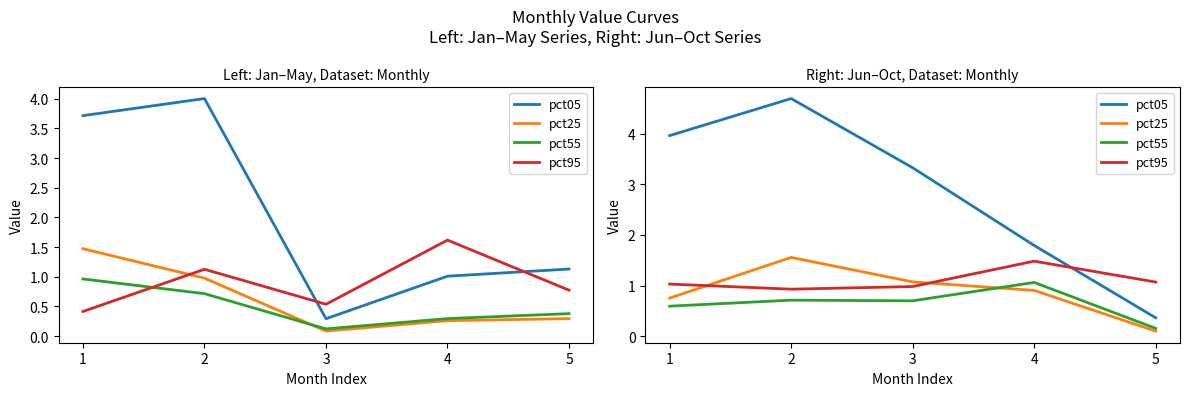

Where is the first local maximum for pct25?

2